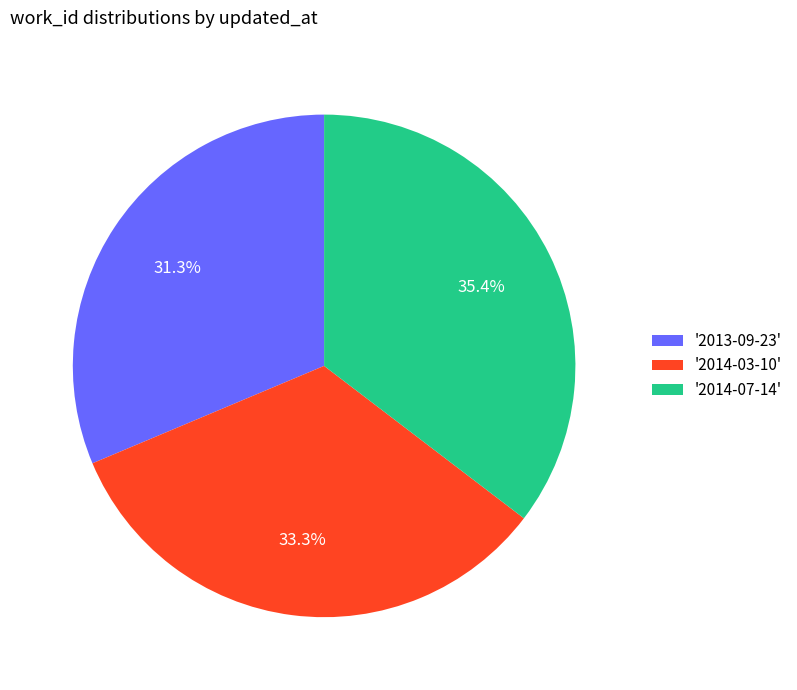

What is the smallest slice in the pie chart?

'2013-09-23'